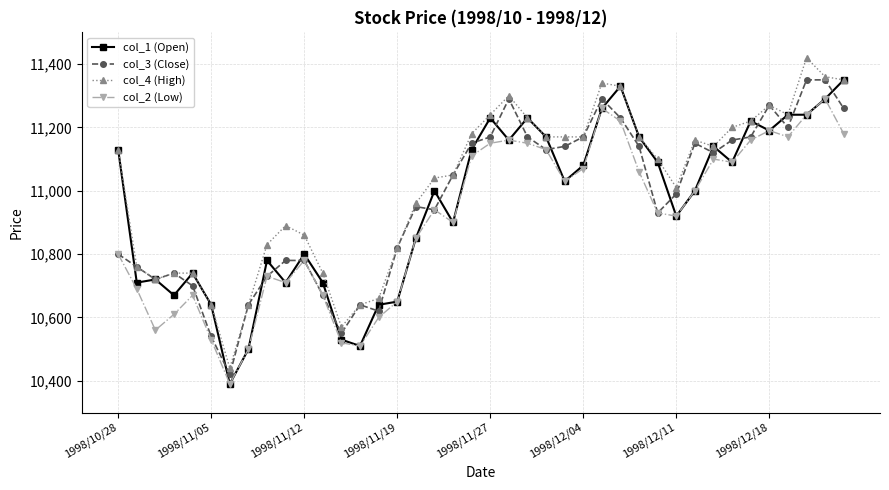

How many values in the col_3 (Close) series are below 11050?

20